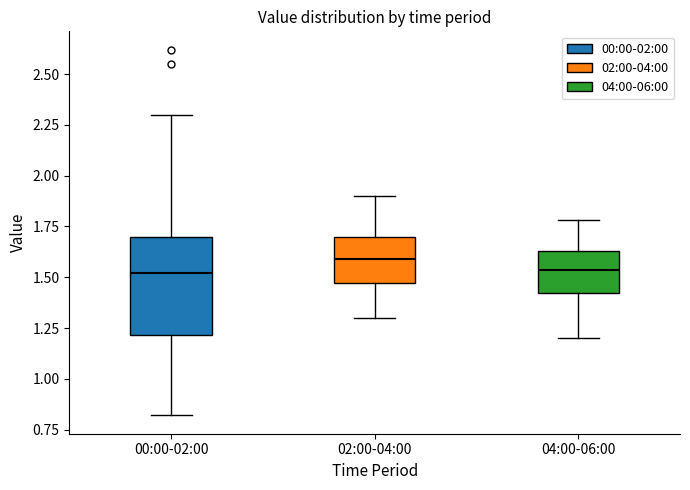

Where is the upper edge of the box for 02:00-04:00 on the y-axis? The values are not printed on the chart, so give them approximately, as read against the axis.

1.70